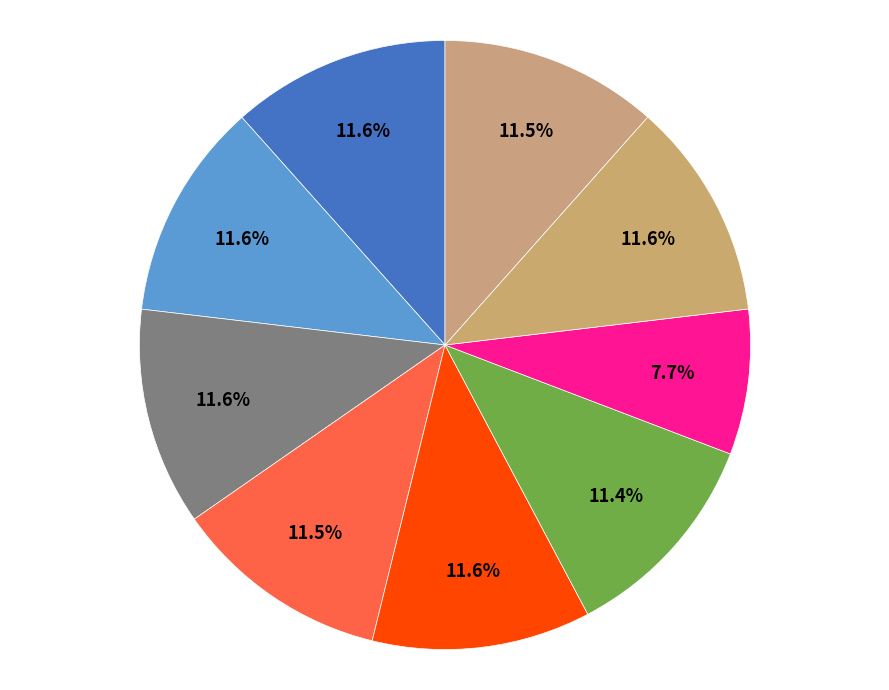

How many segments does this pie chart have?

9